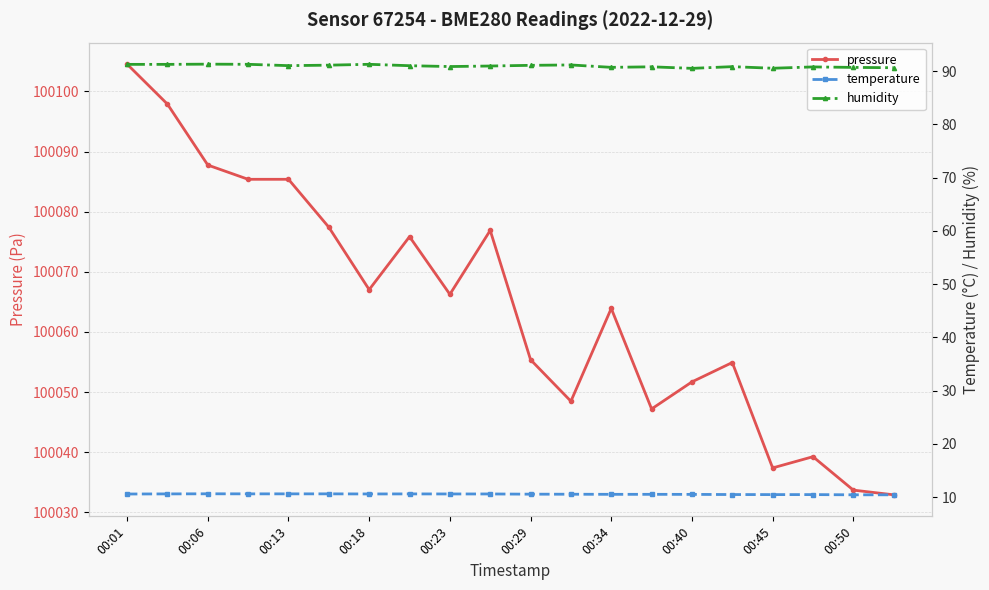

At which category is the sum across all series the highest?

00:01